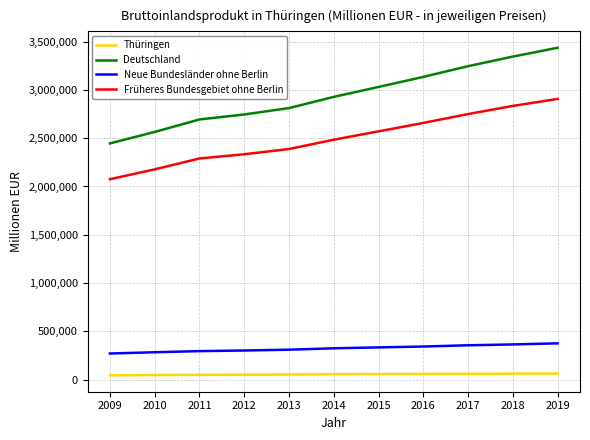

Does the chart display data point markers on the line(s)?

No